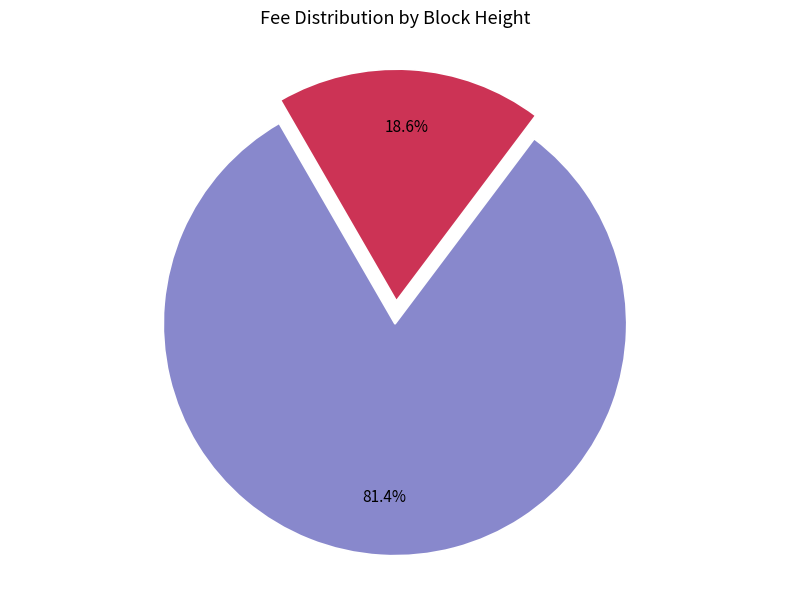

To the nearest percent, what is the average slice percentage?

50%